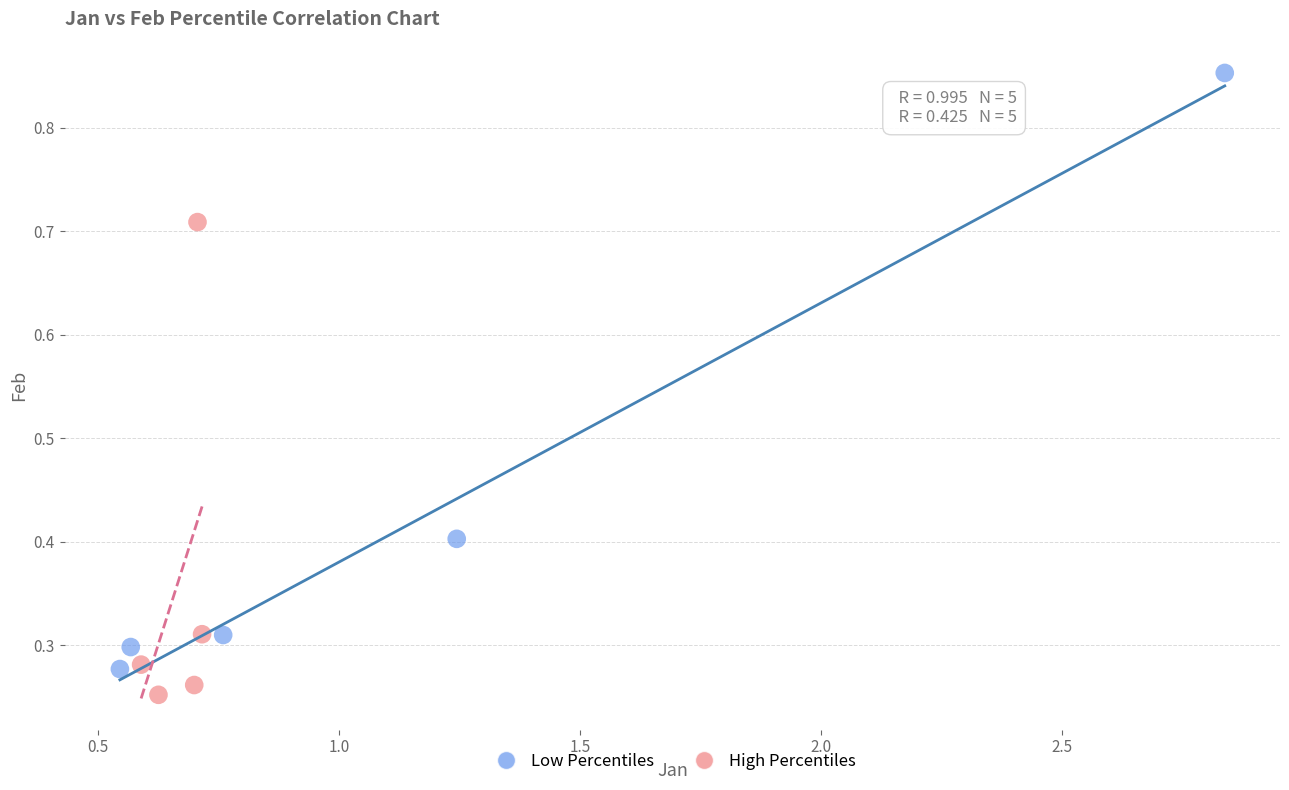

Which series has the widest spread of Y values?

Low Percentiles